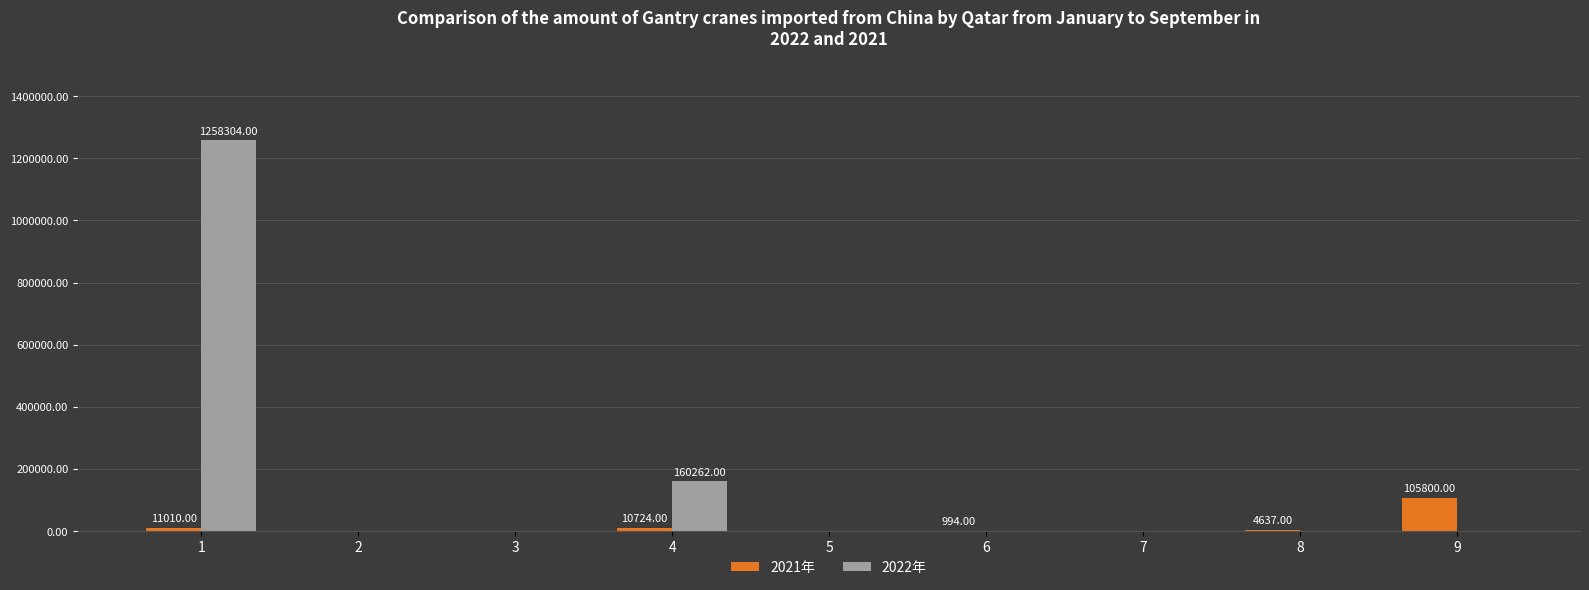

How many groups of bars are there?

9